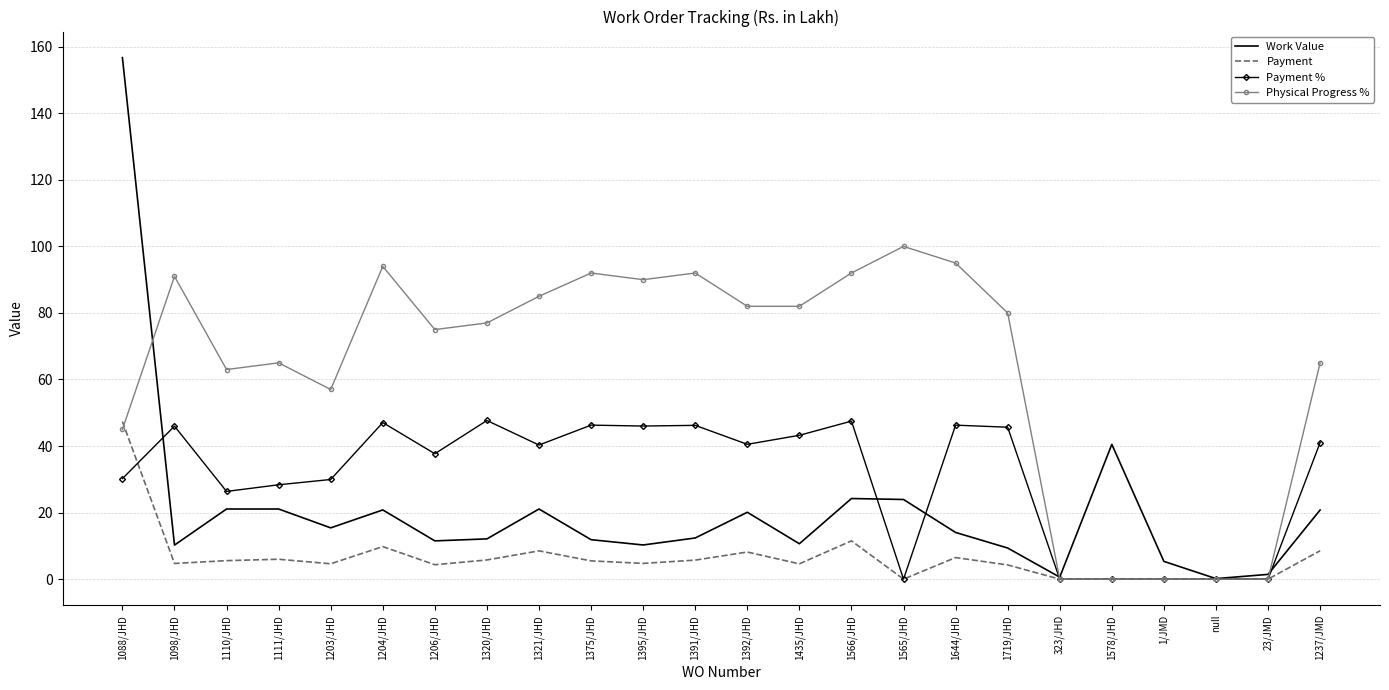

Which series has the largest total across all categories?

Physical Progress %